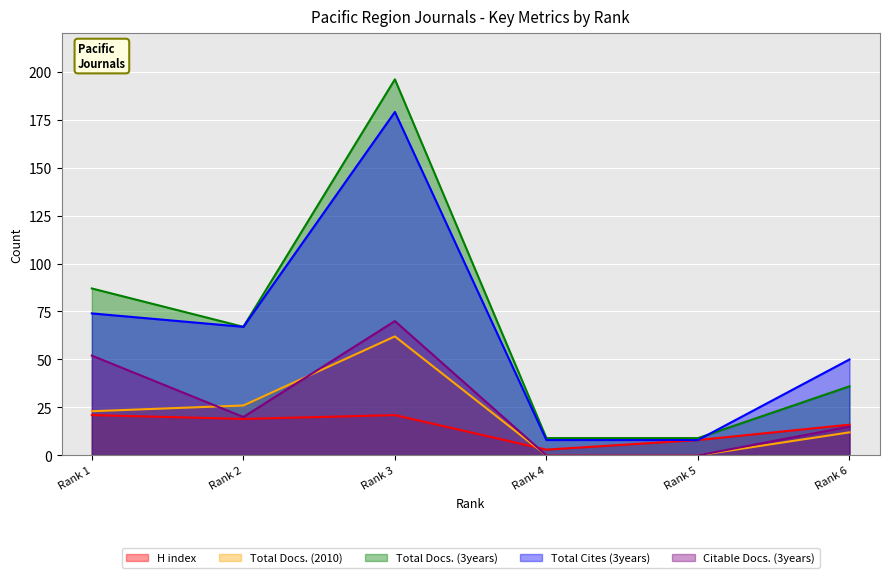

The Total Docs. (3years) series shows 9 at Rank 4. True or false?

True